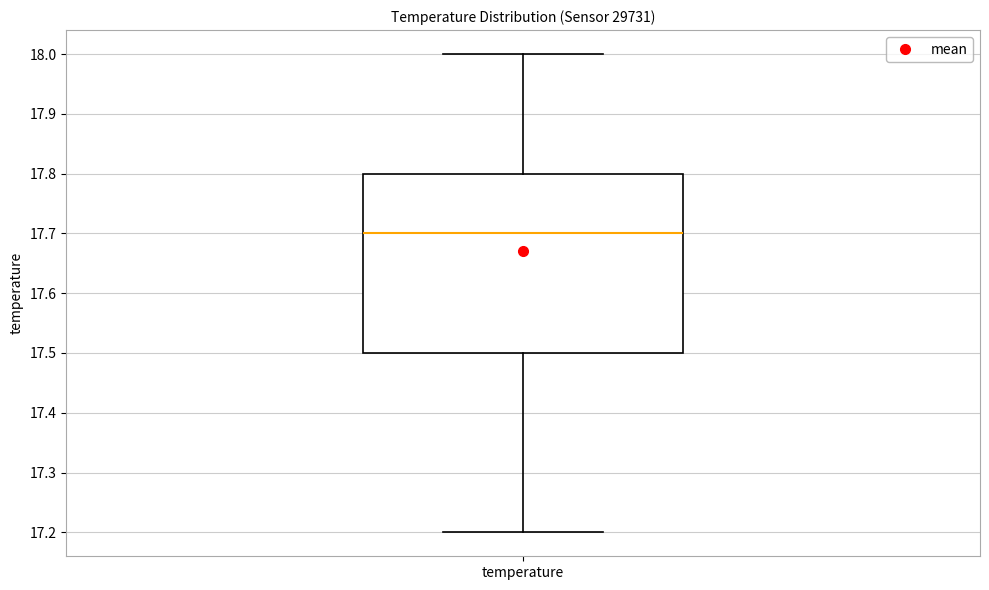

Where does the upper whisker of the box for temperature end on the y-axis? The values are not printed on the chart, so give them approximately, as read against the axis.

18.0